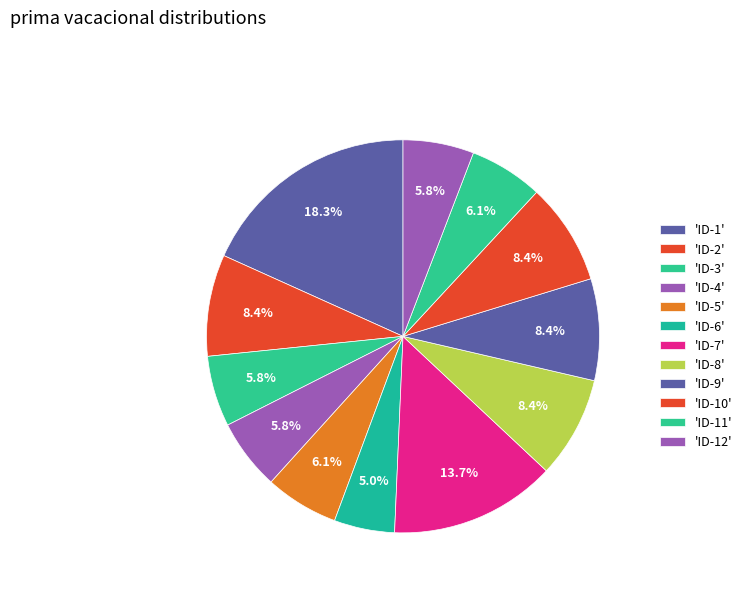

How many slices are in this pie chart?

12